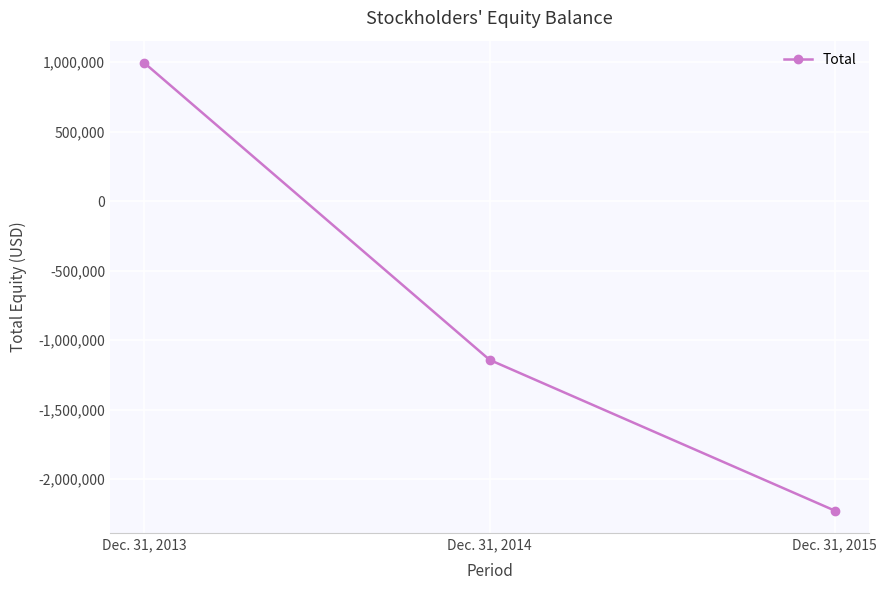

At which label does the data first exceed -1141227?

Dec. 31, 2013